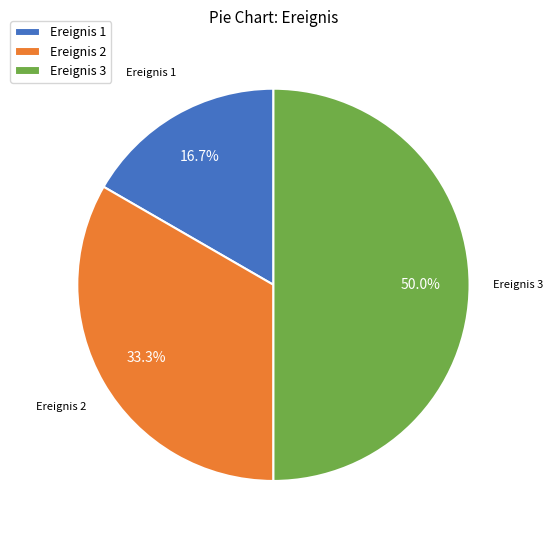

Rank the categories by value from lowest to highest.

Ereignis 1, Ereignis 2, Ereignis 3